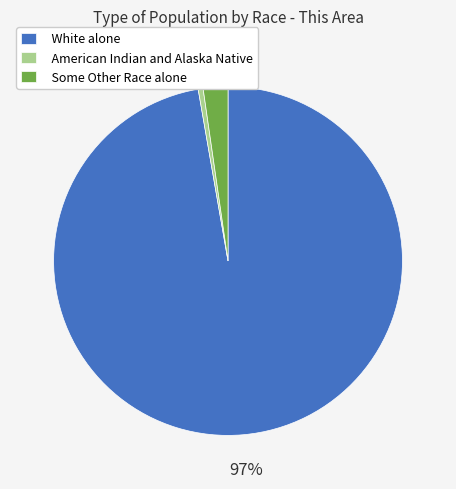

To the nearest percent, what is the combined percentage of White alone and American Indian and Alaska Native?

98%